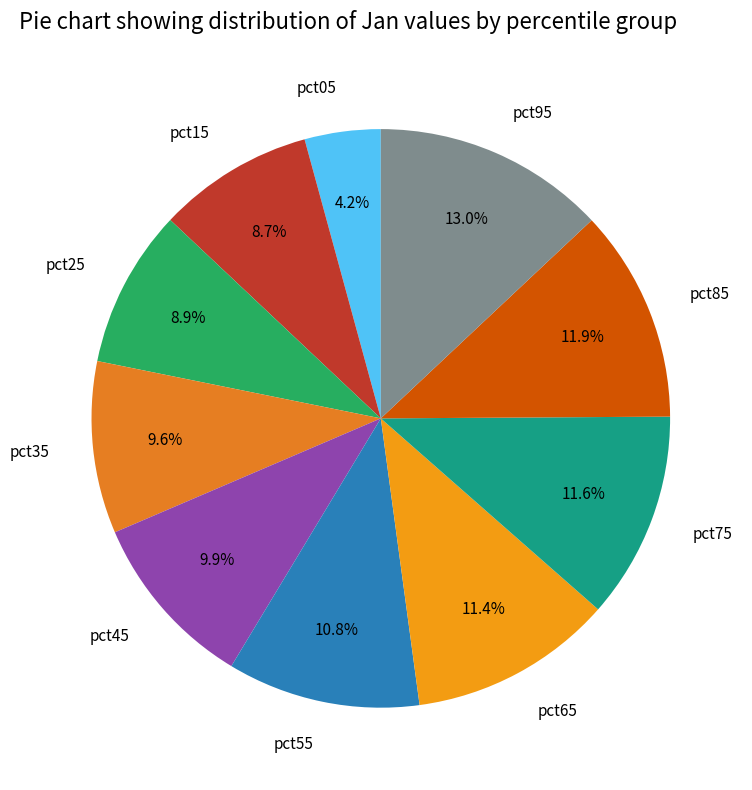

What portion of the pie excludes pct85?

88.1%